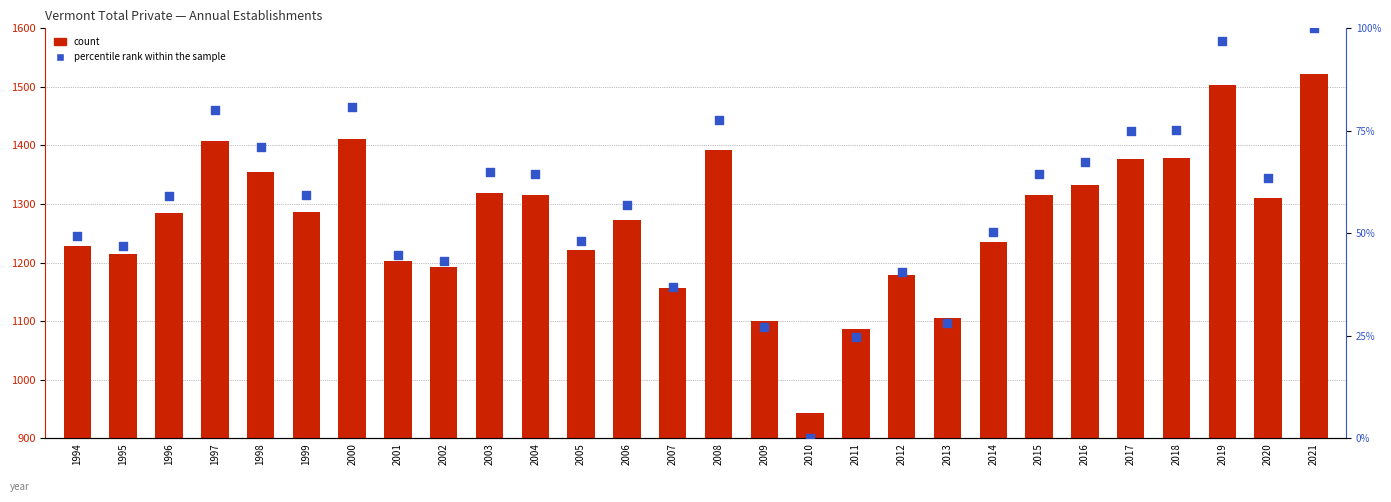

What is the total value across all series at 2000?

1491.8